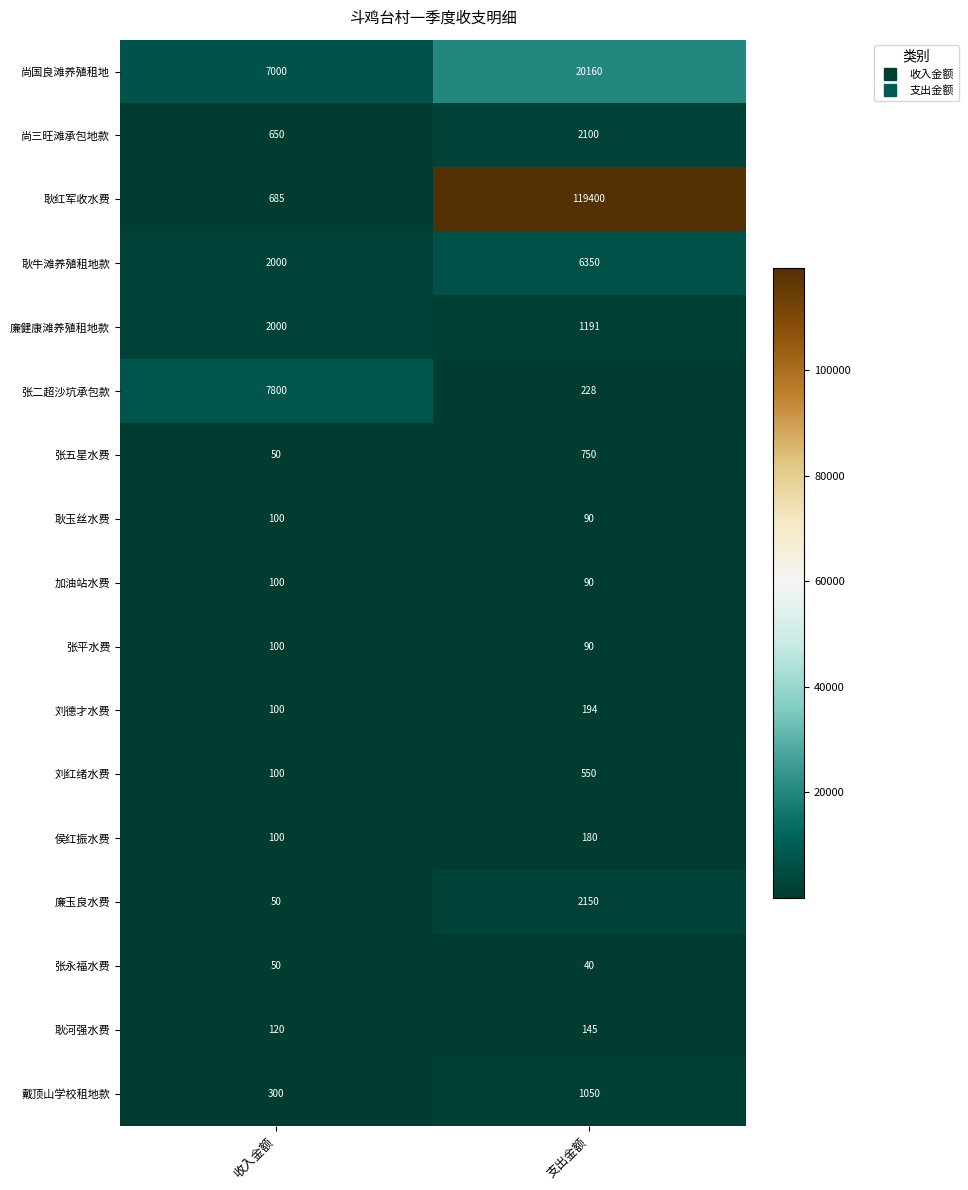

The 耿河强水费 series shows 221 at 支出金额. True or false?

False